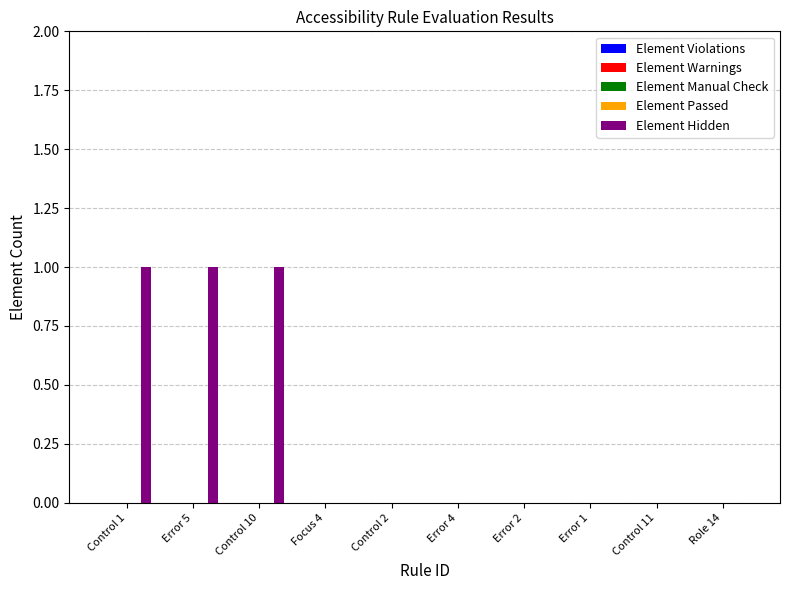

Are the bars horizontal?

No